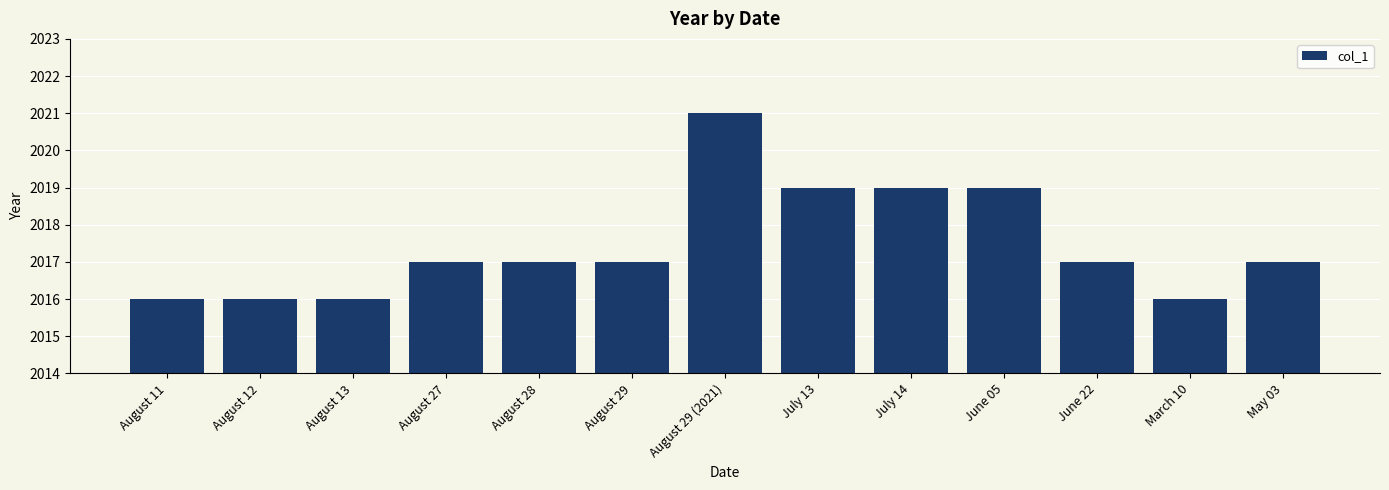

The chart shows a value of 2019 at July 13. True or false?

True